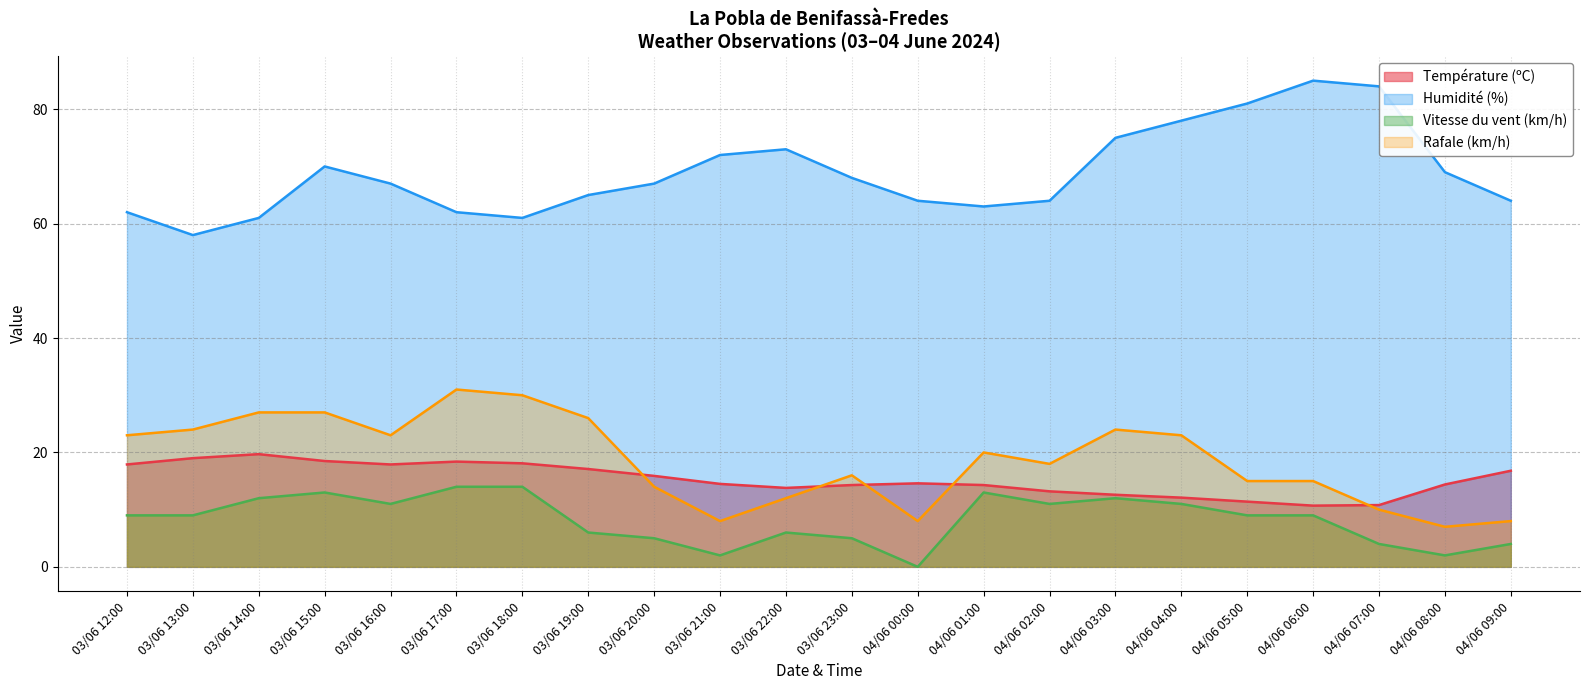

What is the maximum value shown in the chart?

85.0